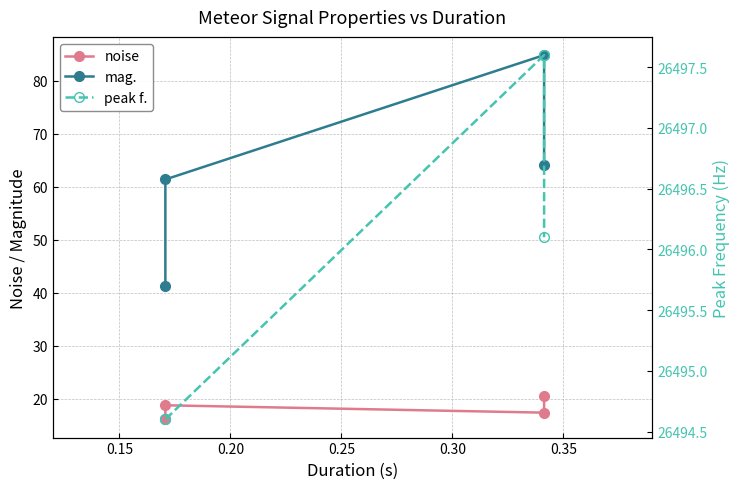

Rank the series at 0.10 from highest to lowest value.

peak f., mag., noise